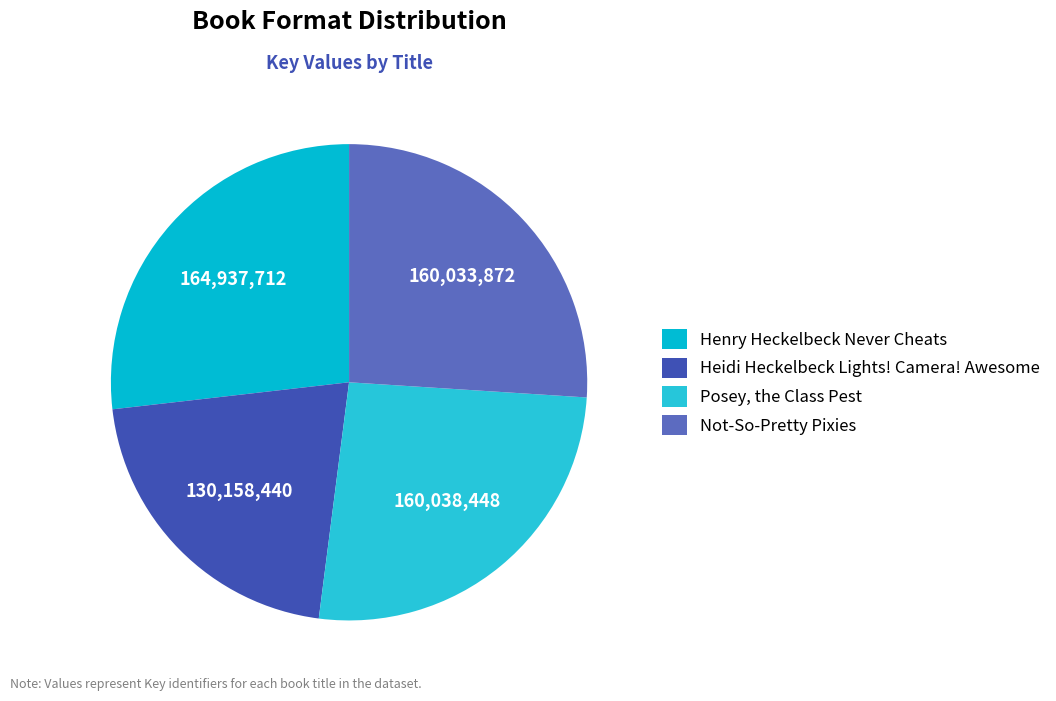

Which category has the biggest portion of the pie?

Henry Heckelbeck Never Cheats